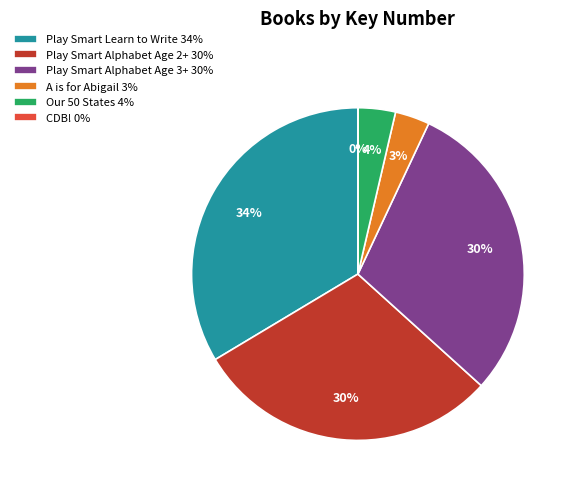

The A is for Abigail 3% slice represents 3% of the pie. True or false?

True